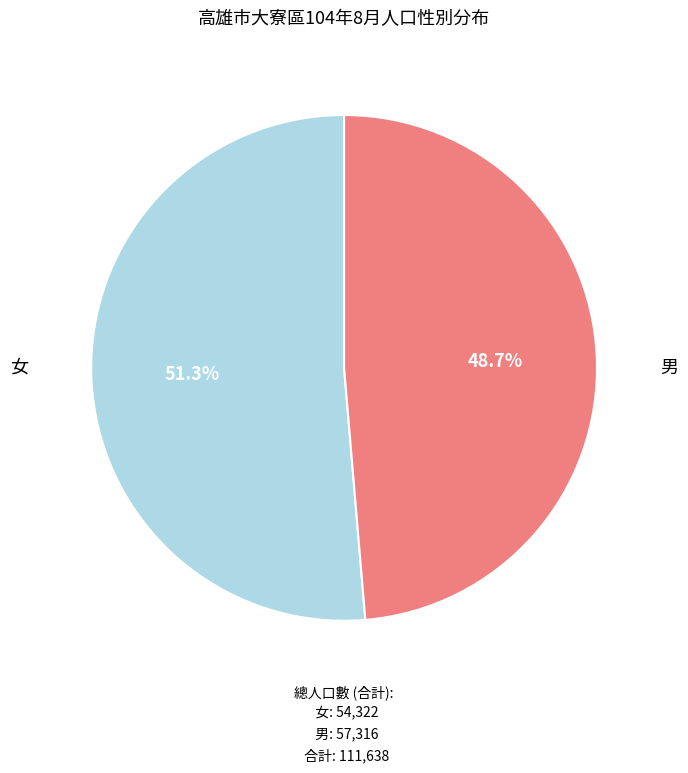

Is there any slice that represents more than half of the pie?

Yes